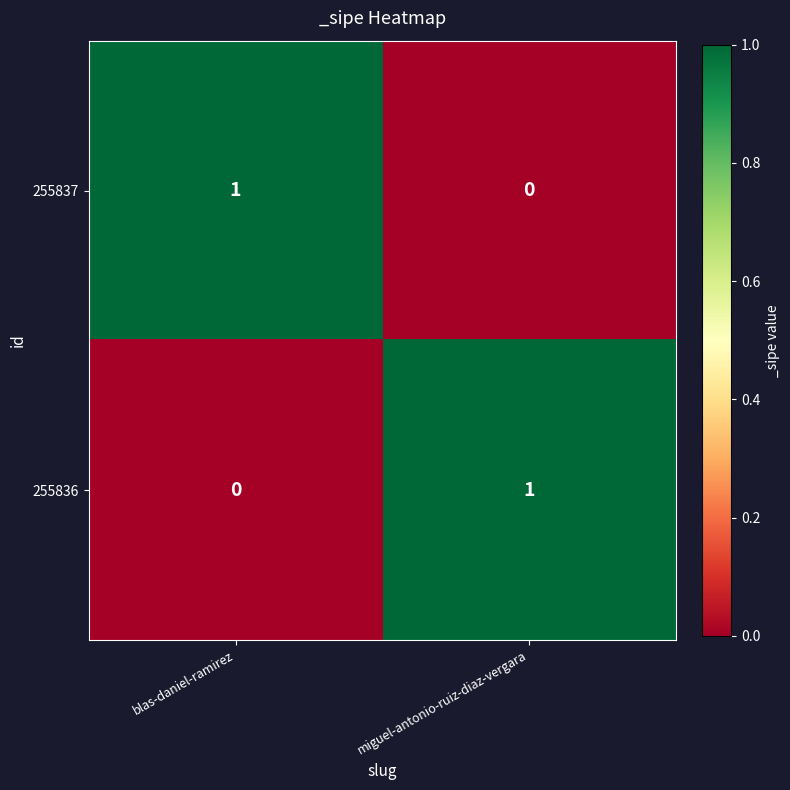

Rank the series at miguel-antonio-ruiz-diaz-vergara from highest to lowest value.

255836, 255837